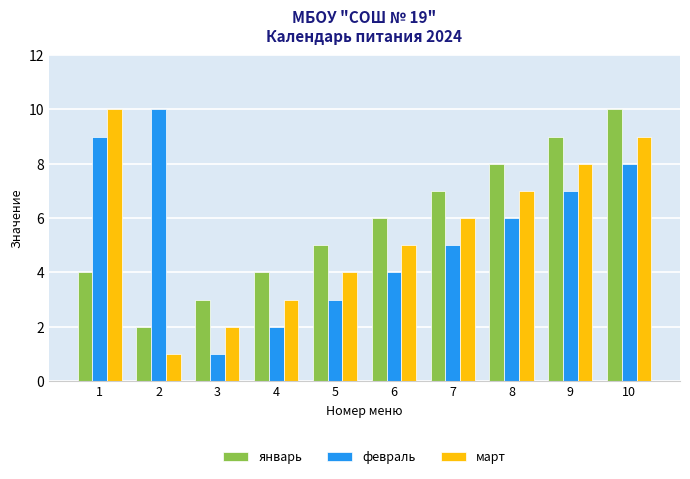

Which category has the lowest value in the февраль series?

3